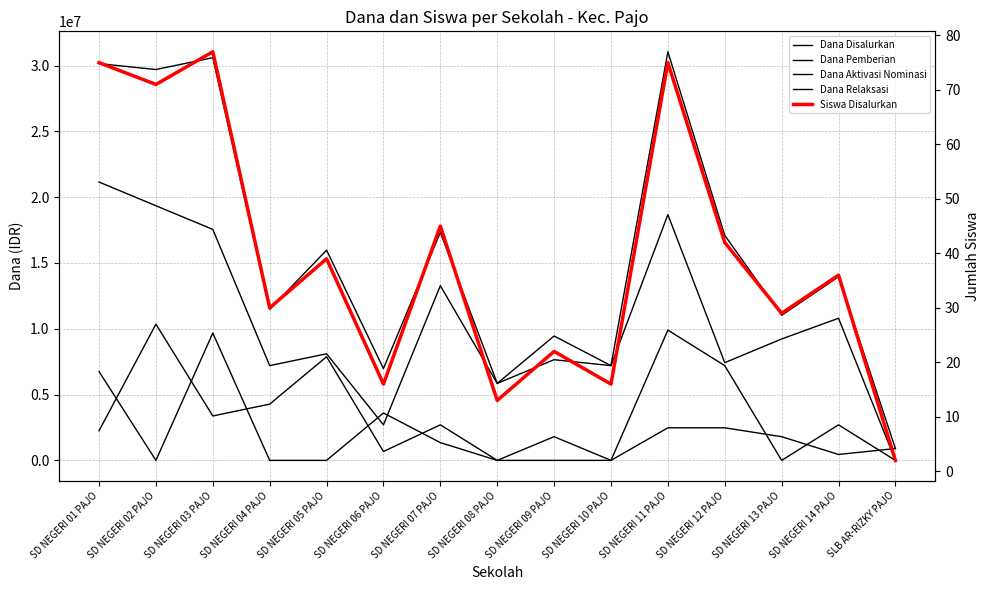

At which label does Dana Disalurkan reach its peak?

SD NEGERI 11 PAJO